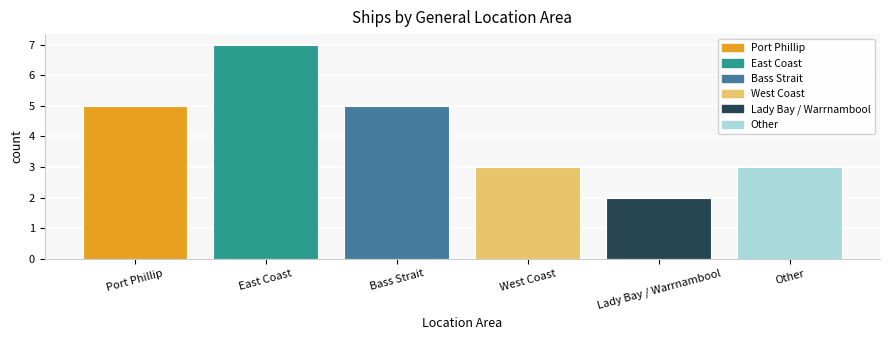

Rank the categories by value from lowest to highest.

Lady Bay / Warrnambool, West Coast, Other, Port Phillip, Bass Strait, East Coast